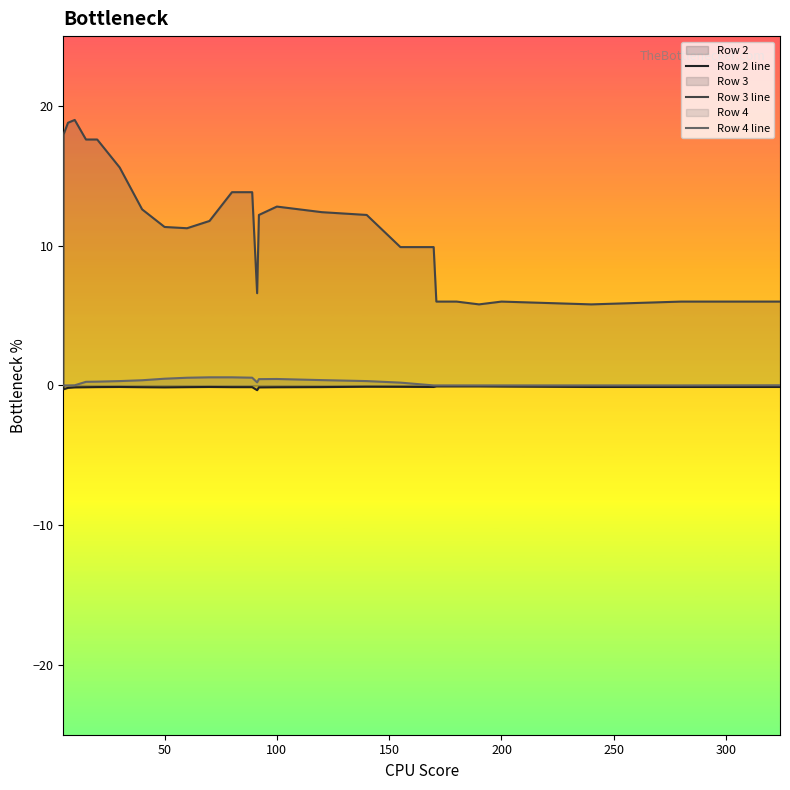

What is the greatest value displayed?

19.0